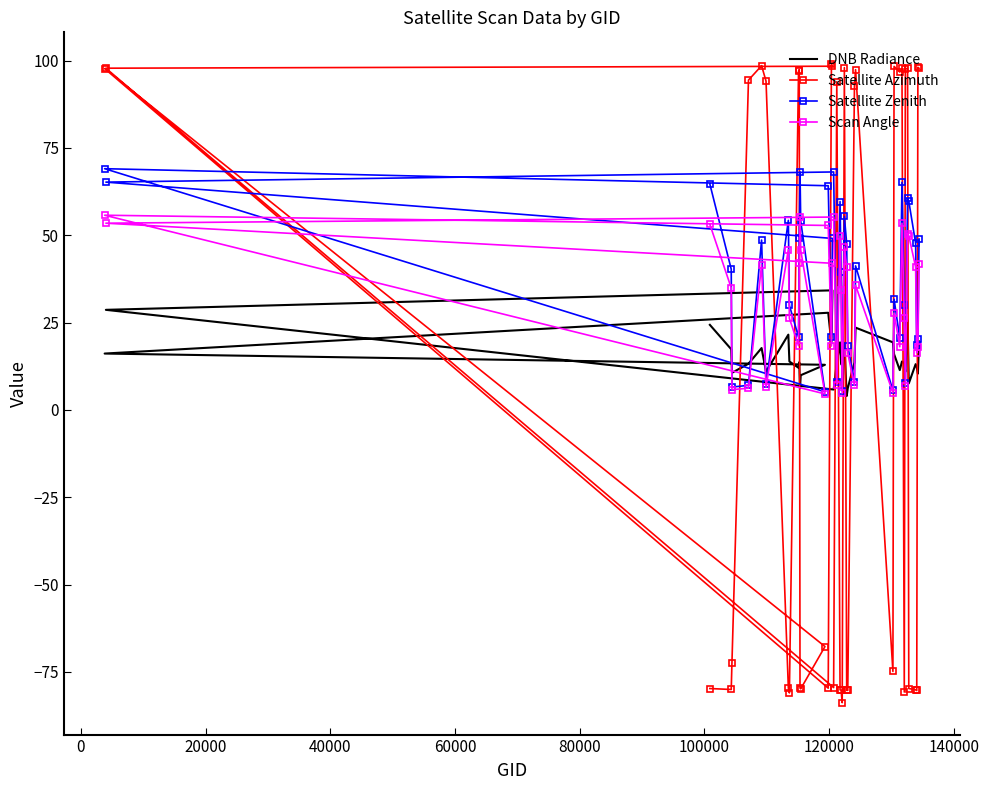

How many interior local valleys does the Scan Angle series have?

12